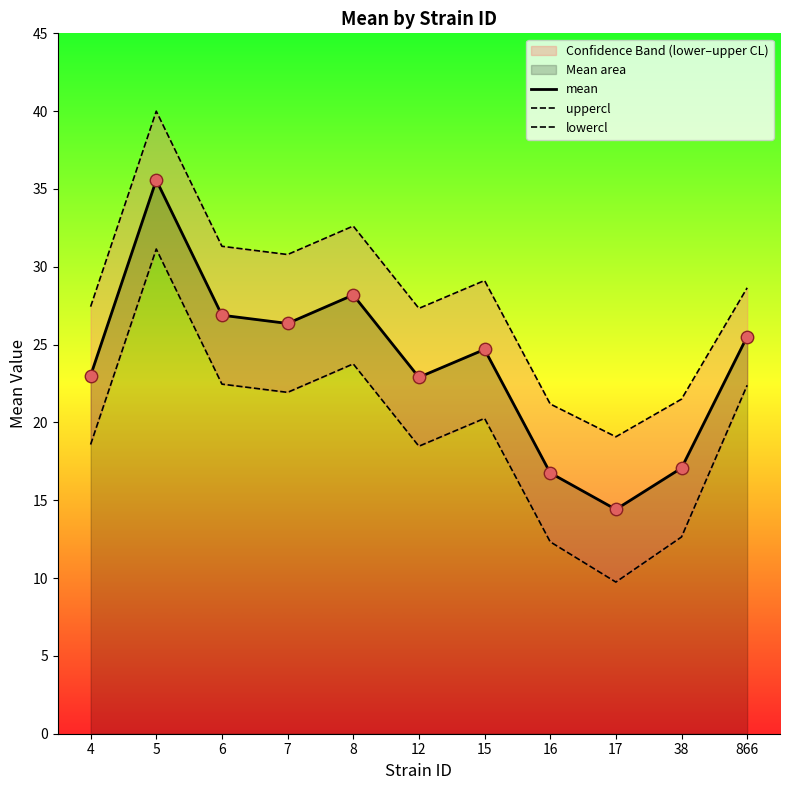

Which category has the lowest value in the mean series?

17